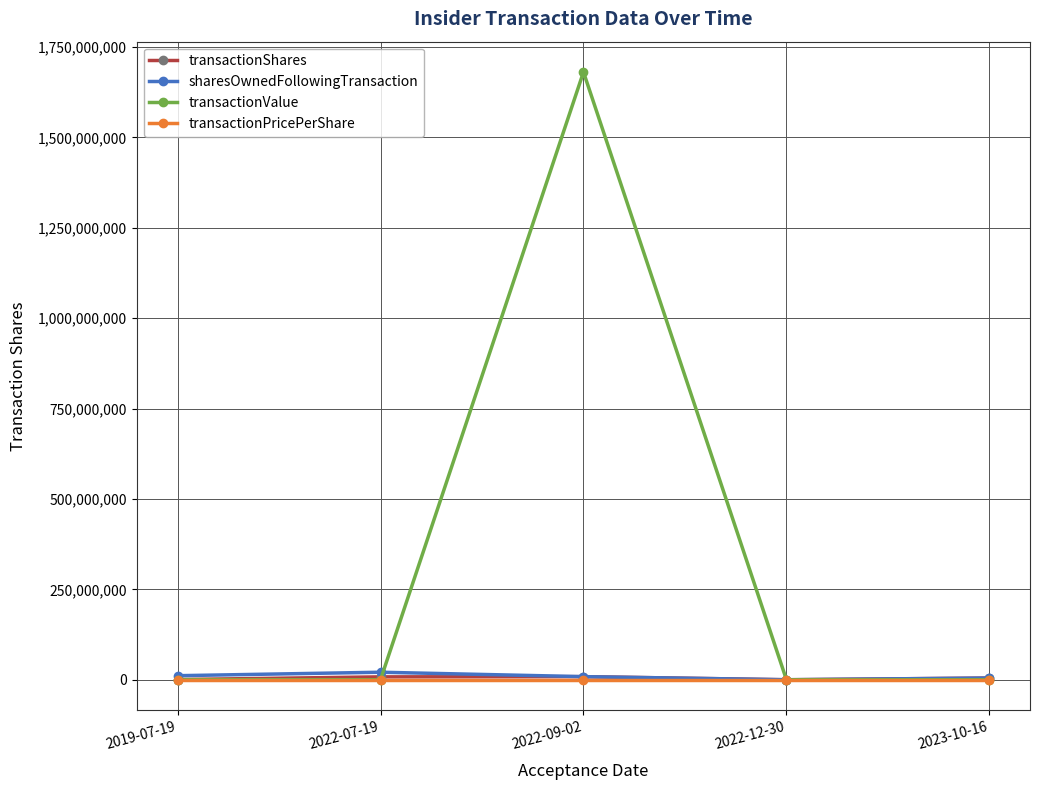

At which category is the sum across all series the highest?

2022-09-02